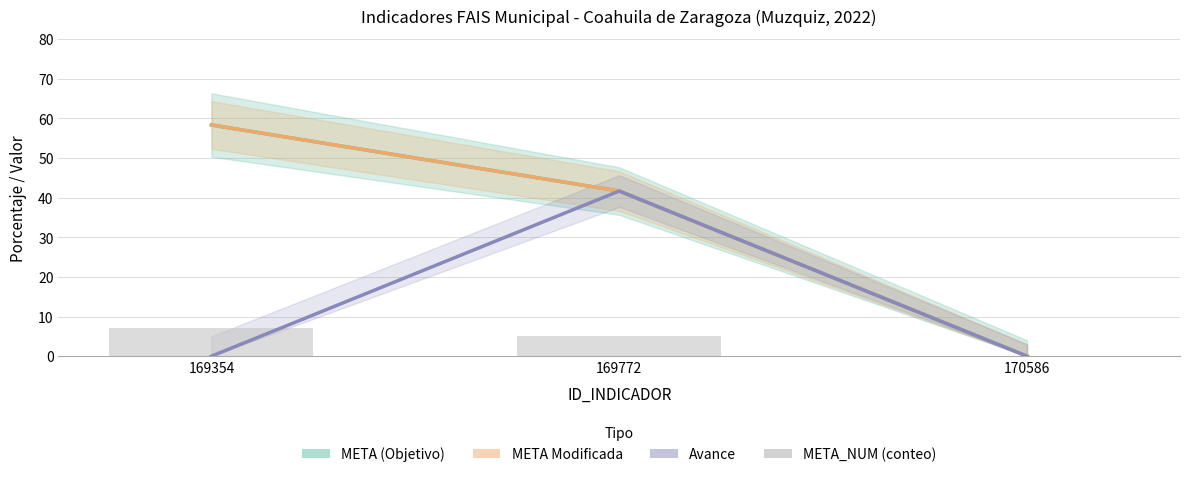

The value of Avance at 169772 is 28.4. True or false?

False